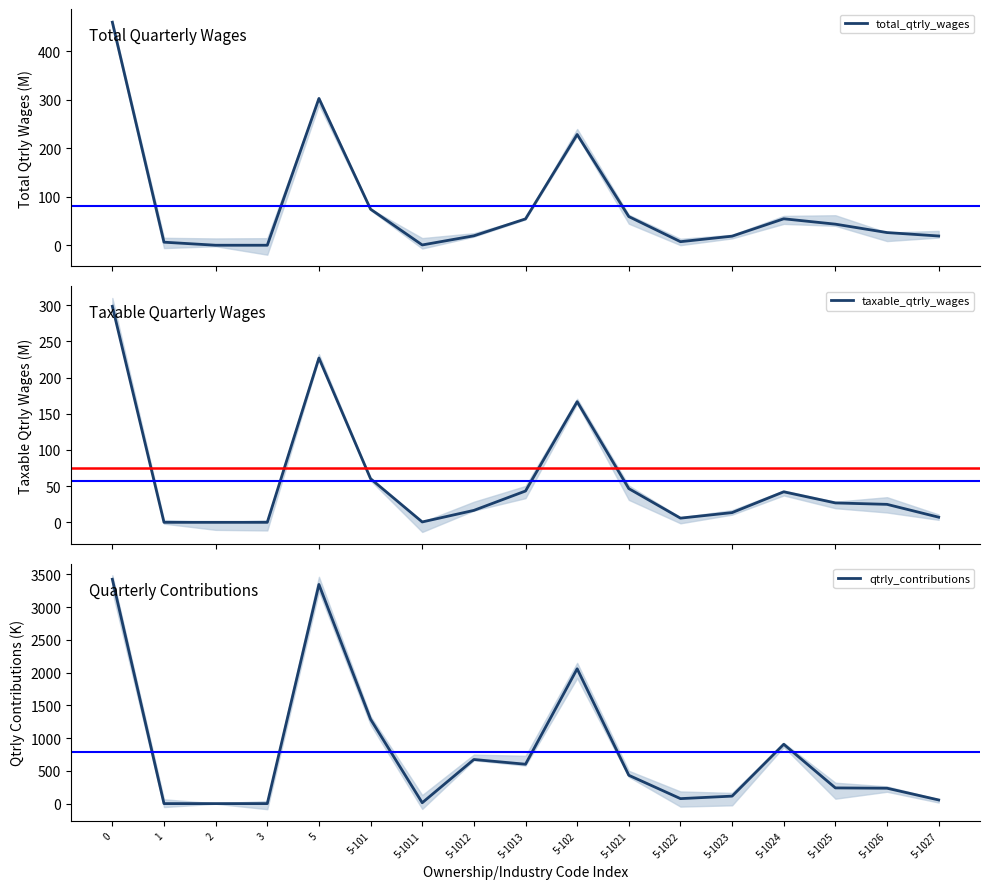

True or false: total_qtrly_wages and taxable_qtrly_wages intersect in this chart.

False